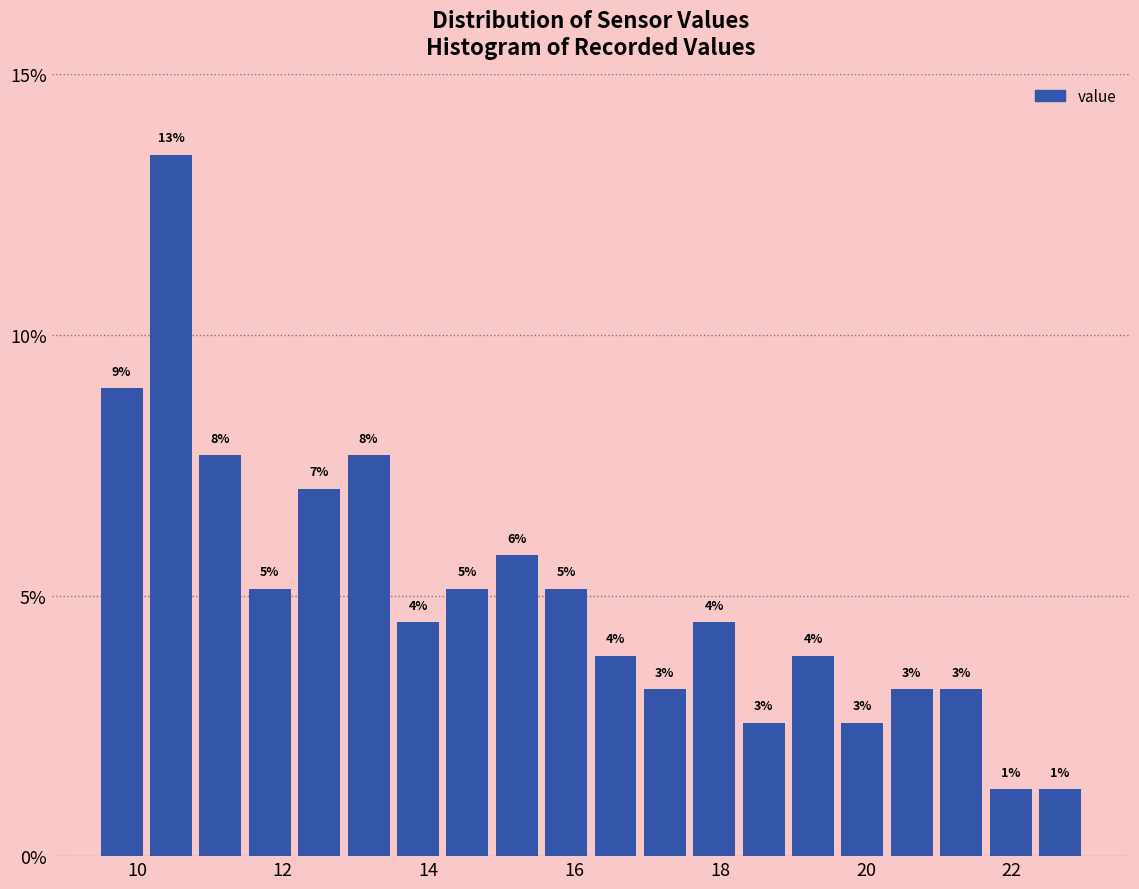

Around what value on the x-axis is the tallest bar? Give the approximate position of its centre, as read against the axis.

10.4